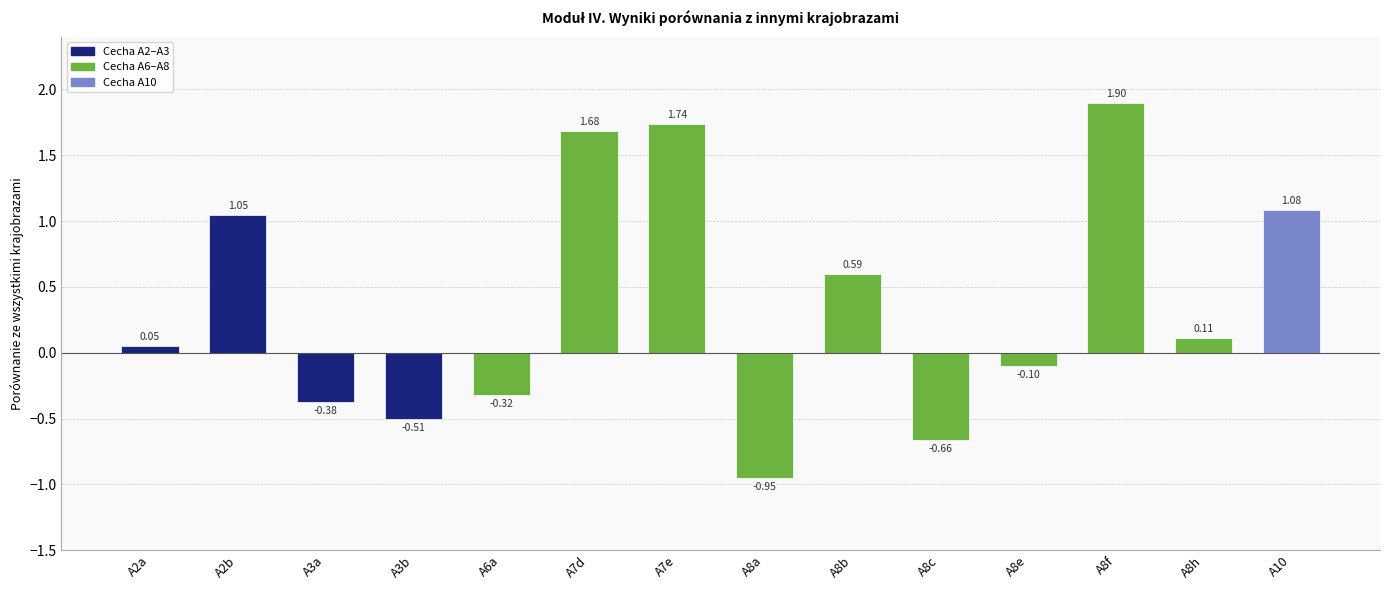

List the labels in order of value, largest first.

A8f, A7e, A7d, A10, A2b, A8b, A8h, A2a, A8e, A6a, A3a, A3b, A8c, A8a